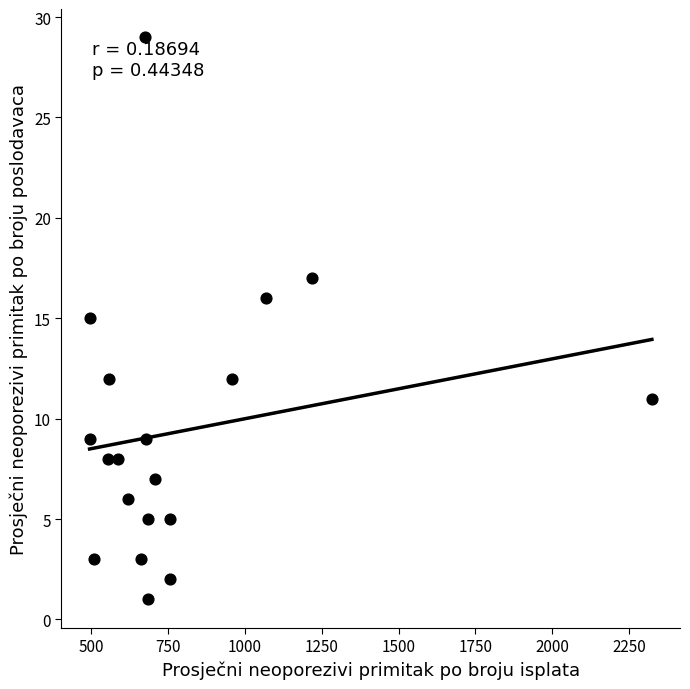

What is the range of X values (max minus min)?

1829